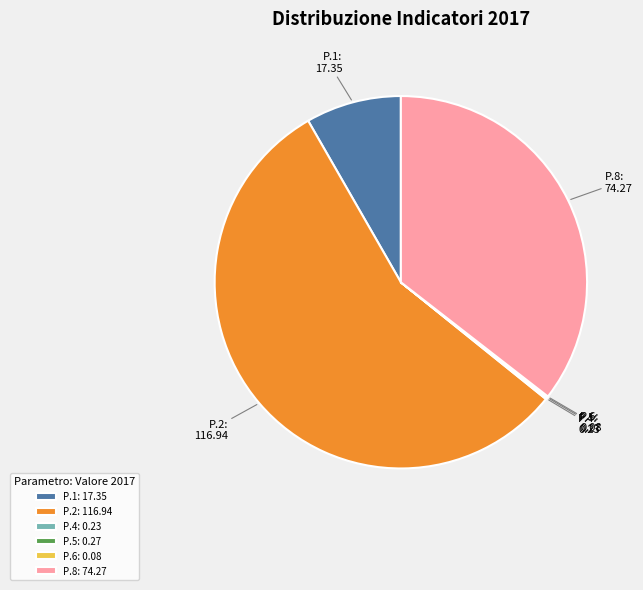

Combined, do P.2 and P.8 account for over 50%?

Yes